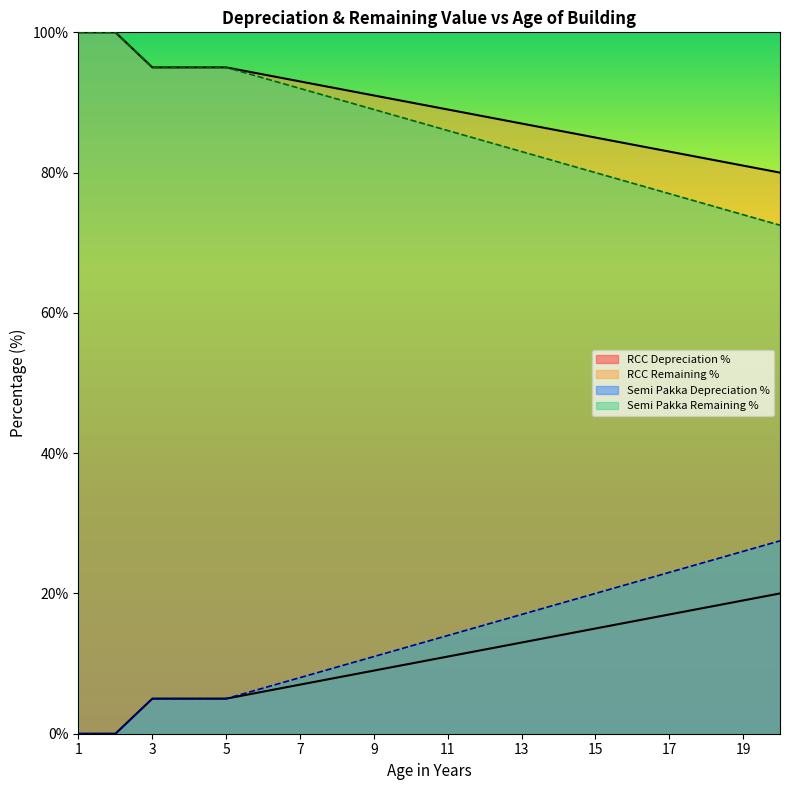

True or false: Semi Pakka Remaining % and Semi Pakka Depreciation % intersect in this chart.

False